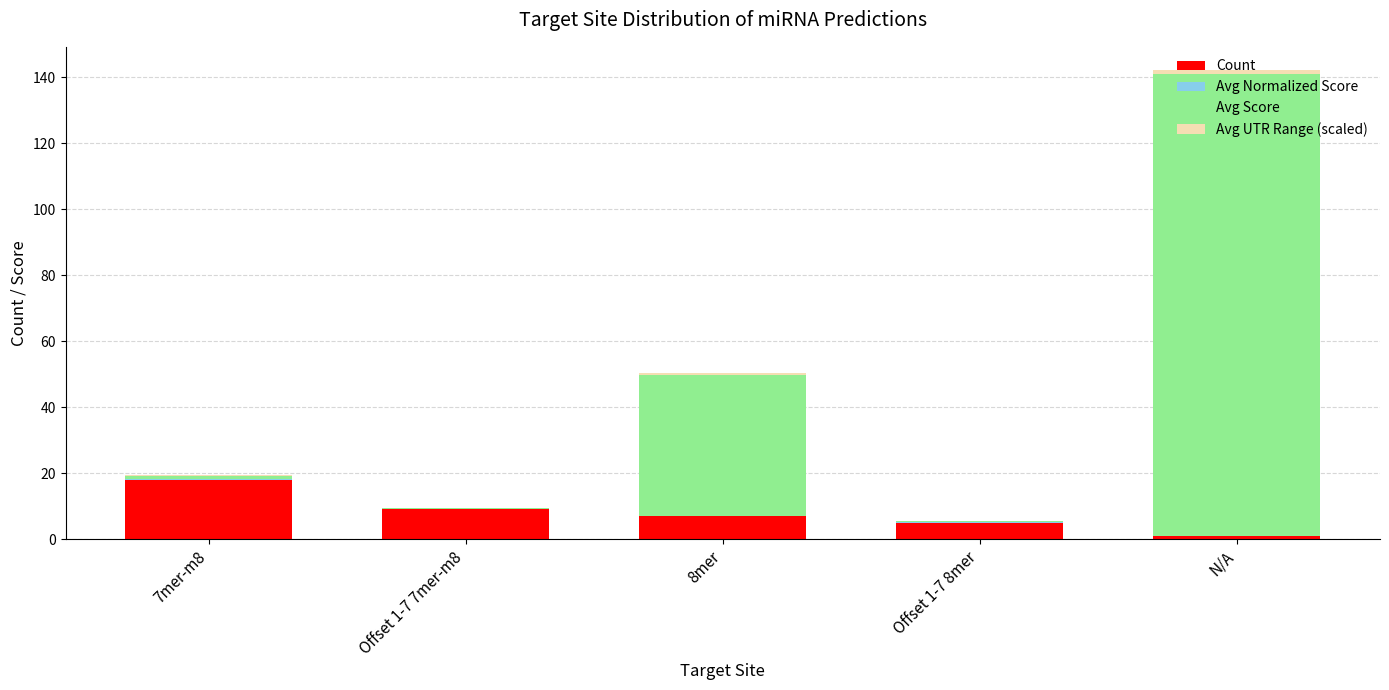

At which category is the sum across all series the highest?

N/A